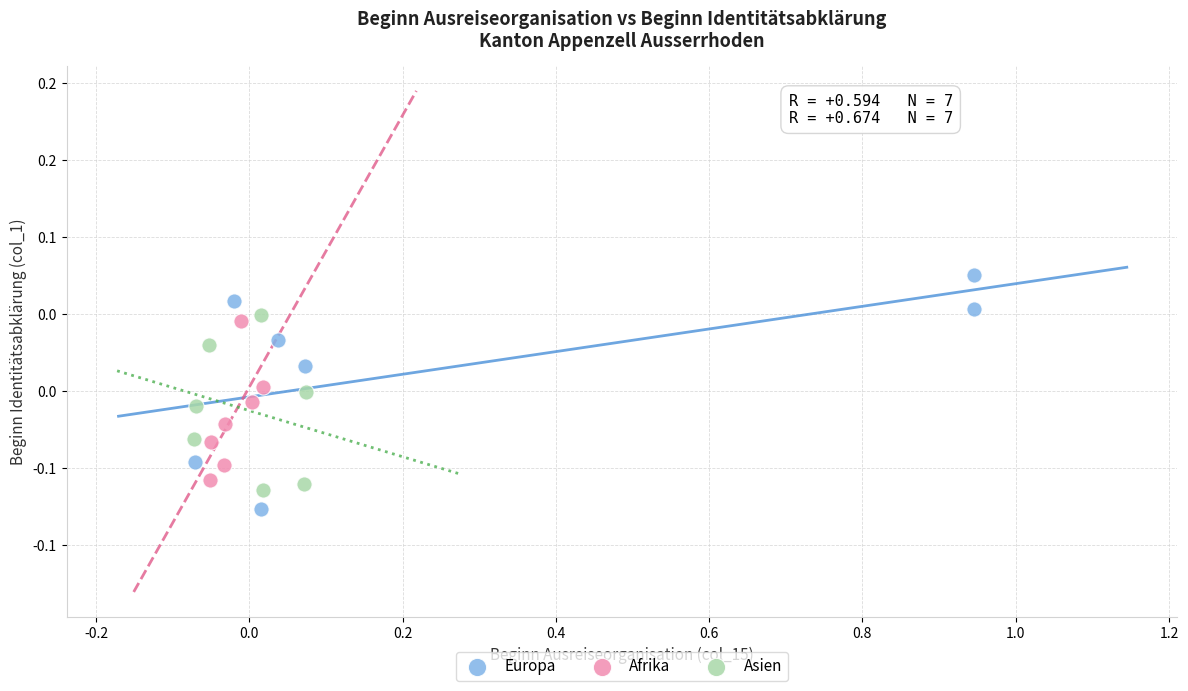

Which series contains the highest Y value?

Europa